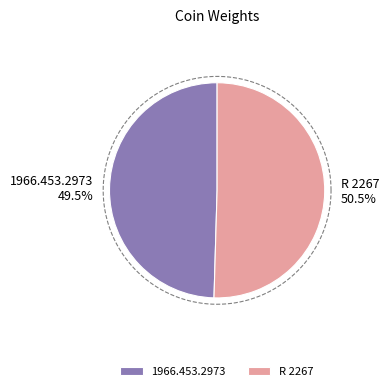

Combined, what portion of the pie is 1966.453.2973 and R 2267?

100.0%